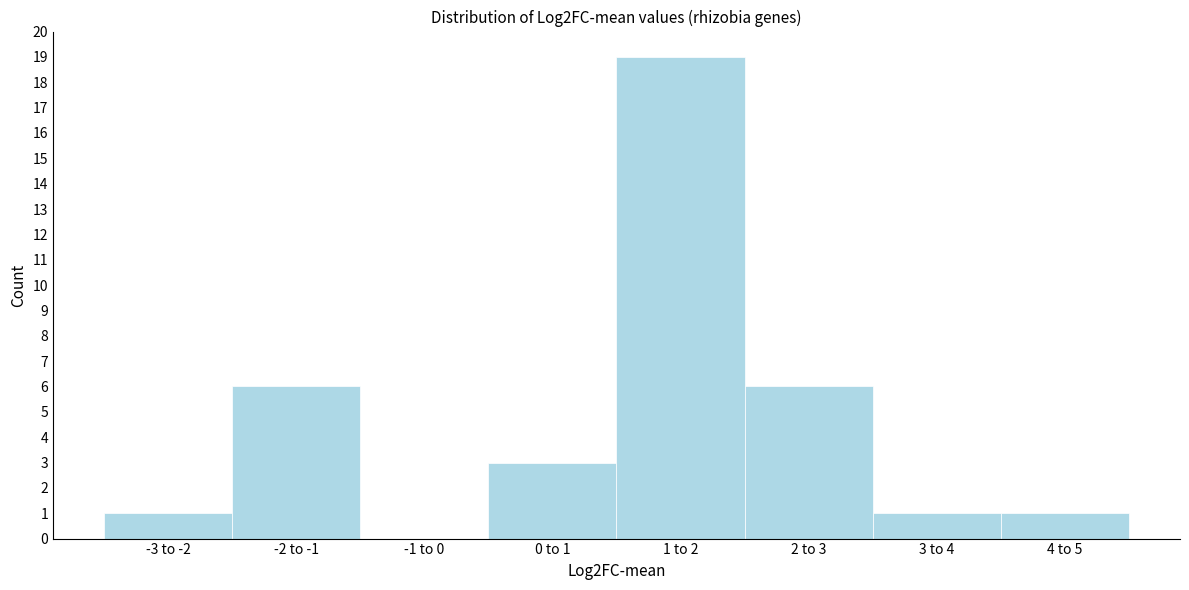

Reading right to left, list all the values displayed in this chart.

4 to 5=1	3 to 4=1	2 to 3=6	1 to 2=19	0 to 1=3	-1 to 0=0	-2 to -1=6	-3 to -2=1